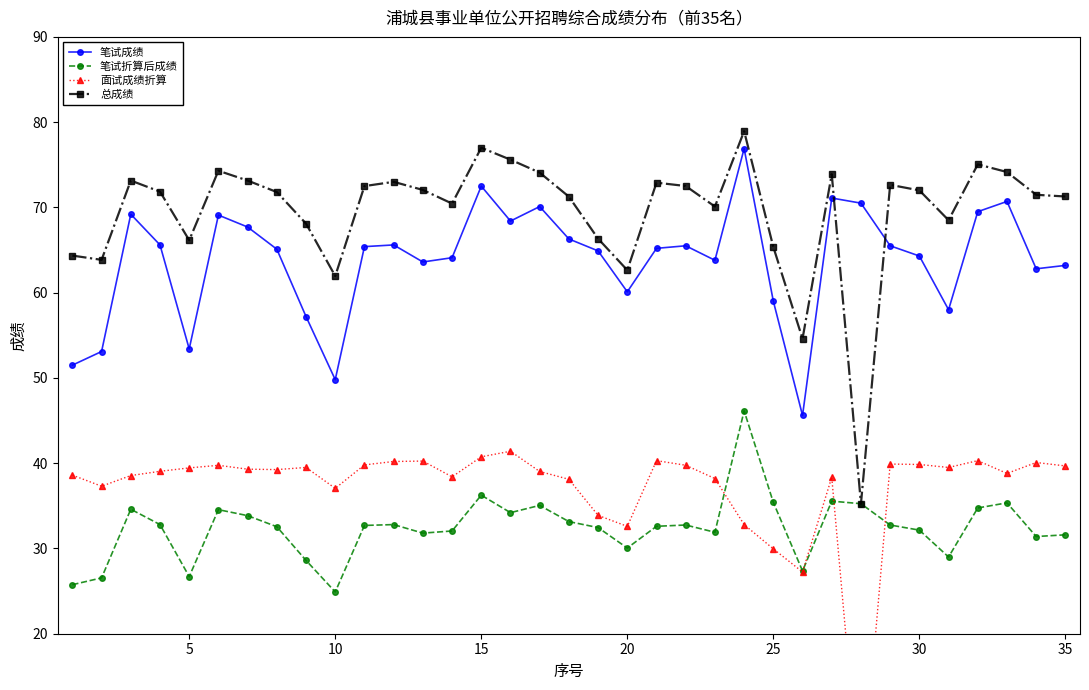

What is the average value of the 笔试成绩 series?

63.8